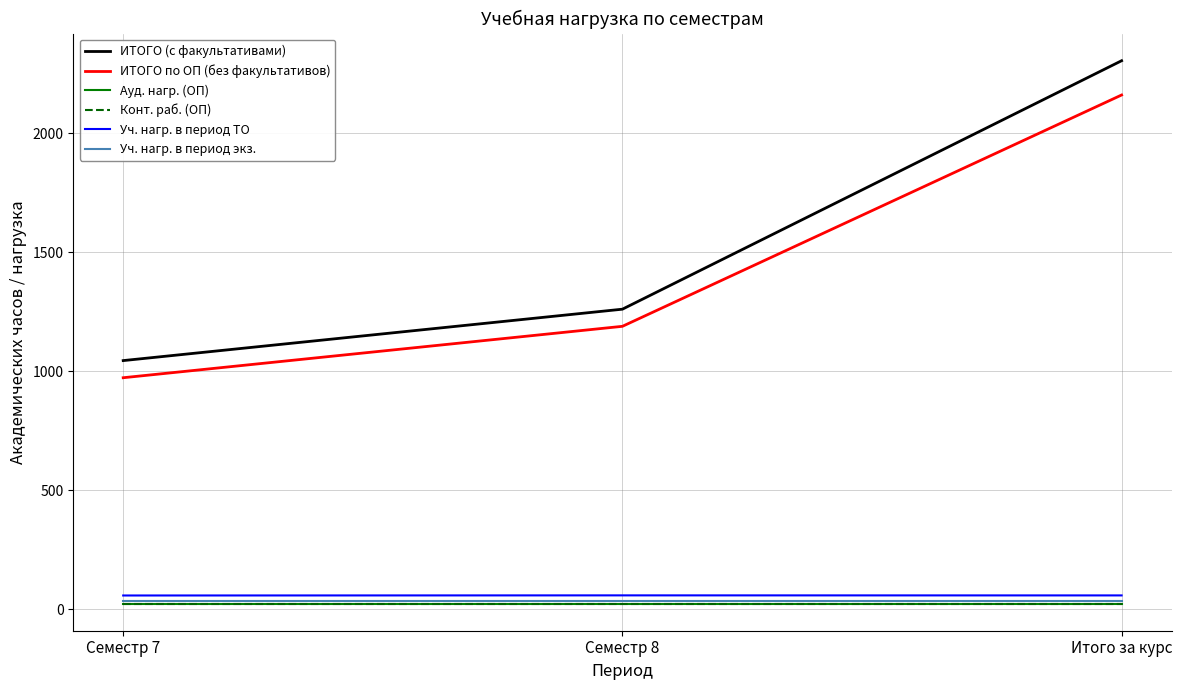

Where is ИТОГО по ОП (без факультативов) nearest to the value 1566?

Семестр 8